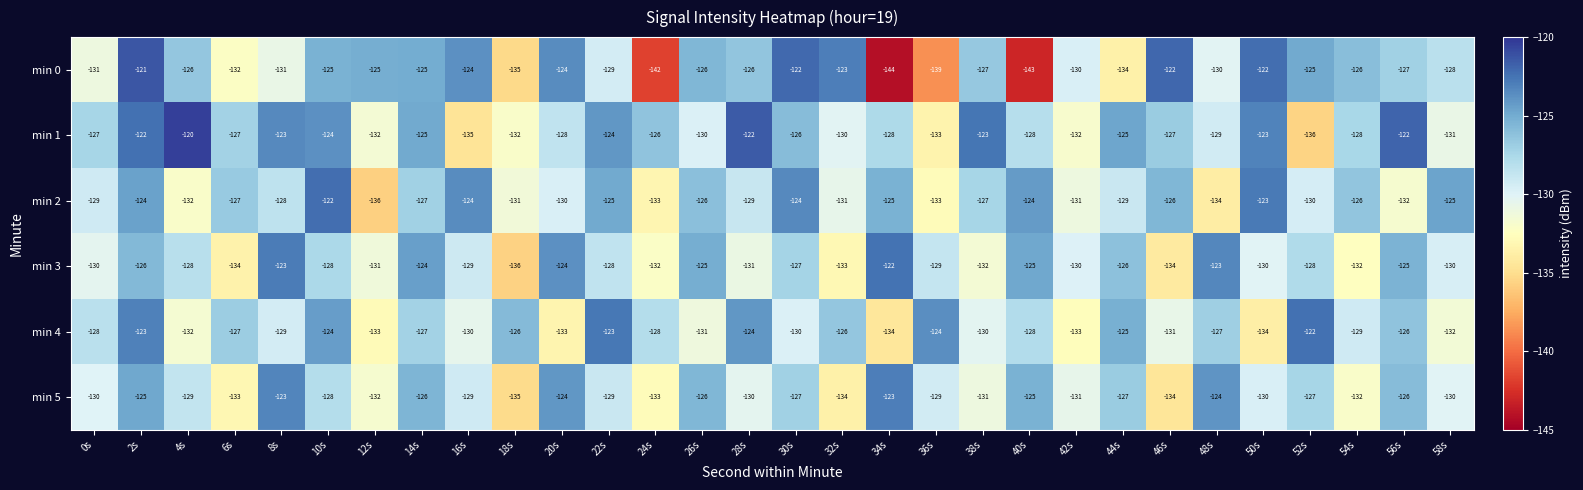

Where is min 2 nearest to the value -129?

0s